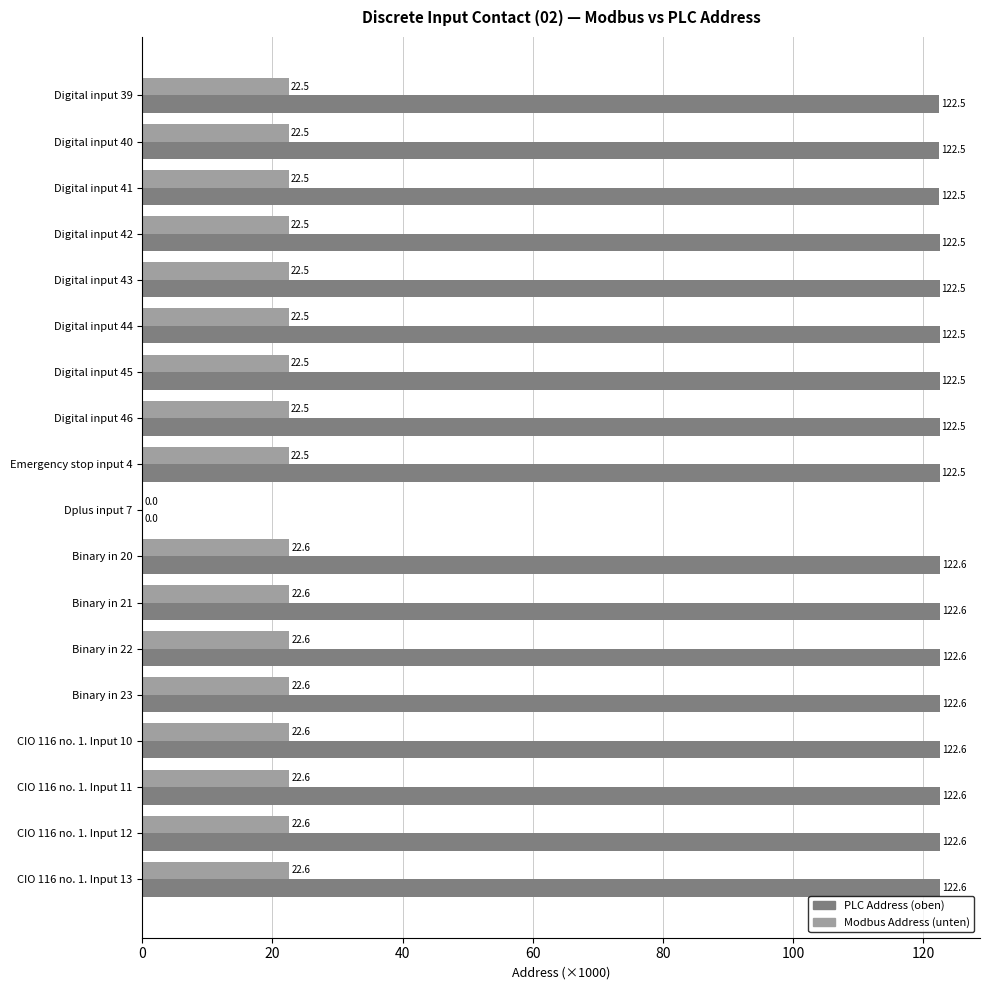

Which series has the largest total across all categories?

PLC Address (oben)